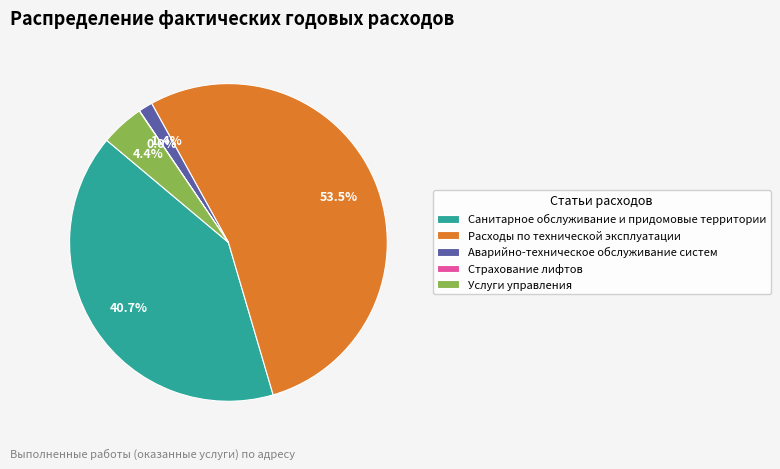

What is the total percentage of Санитарное обслуживание и придомовые территории and Аварийно-техническое обслуживание систем?

42.1%